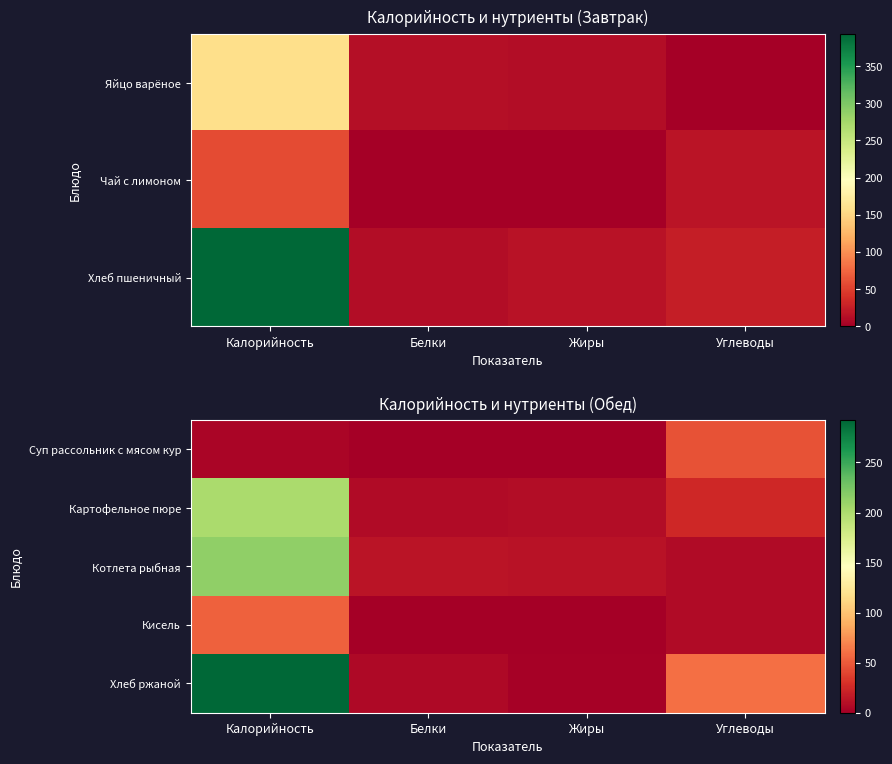

At which label does Картофельное пюре first exceed 24?

Калорийность